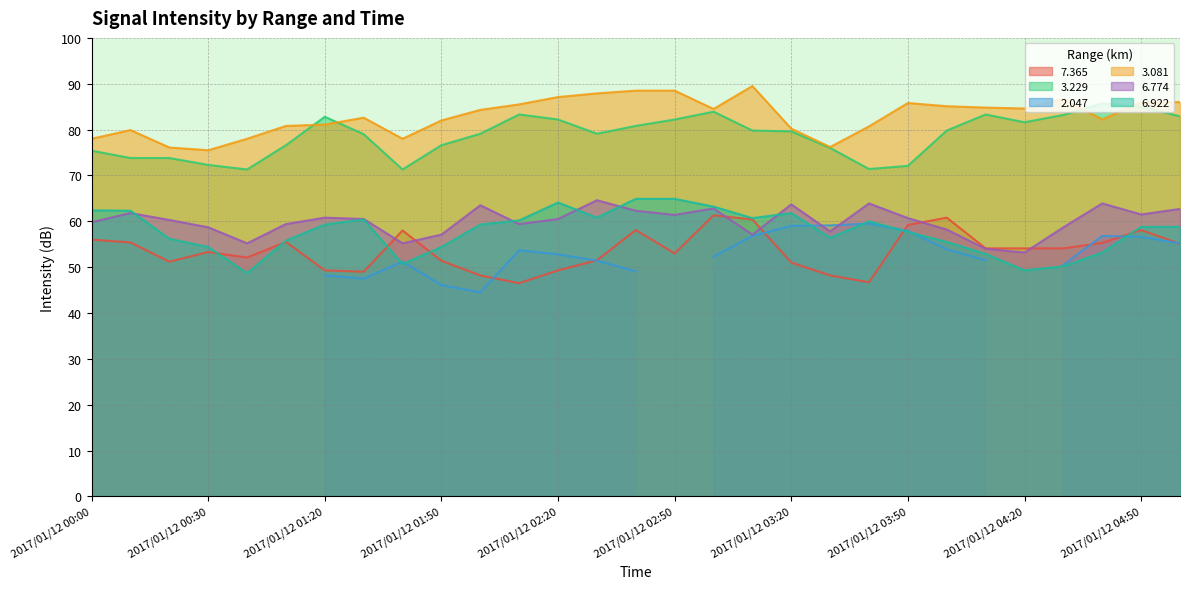

Which label corresponds to the smallest value in the chart?

2017/01/12 02:10